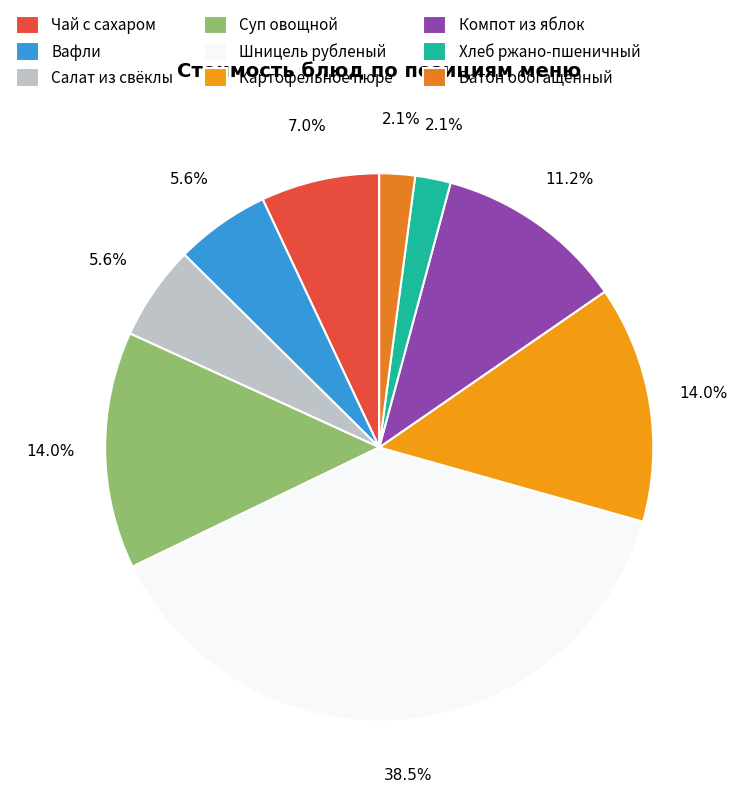

Which slice is the smallest?

Хлеб ржано-пшеничный